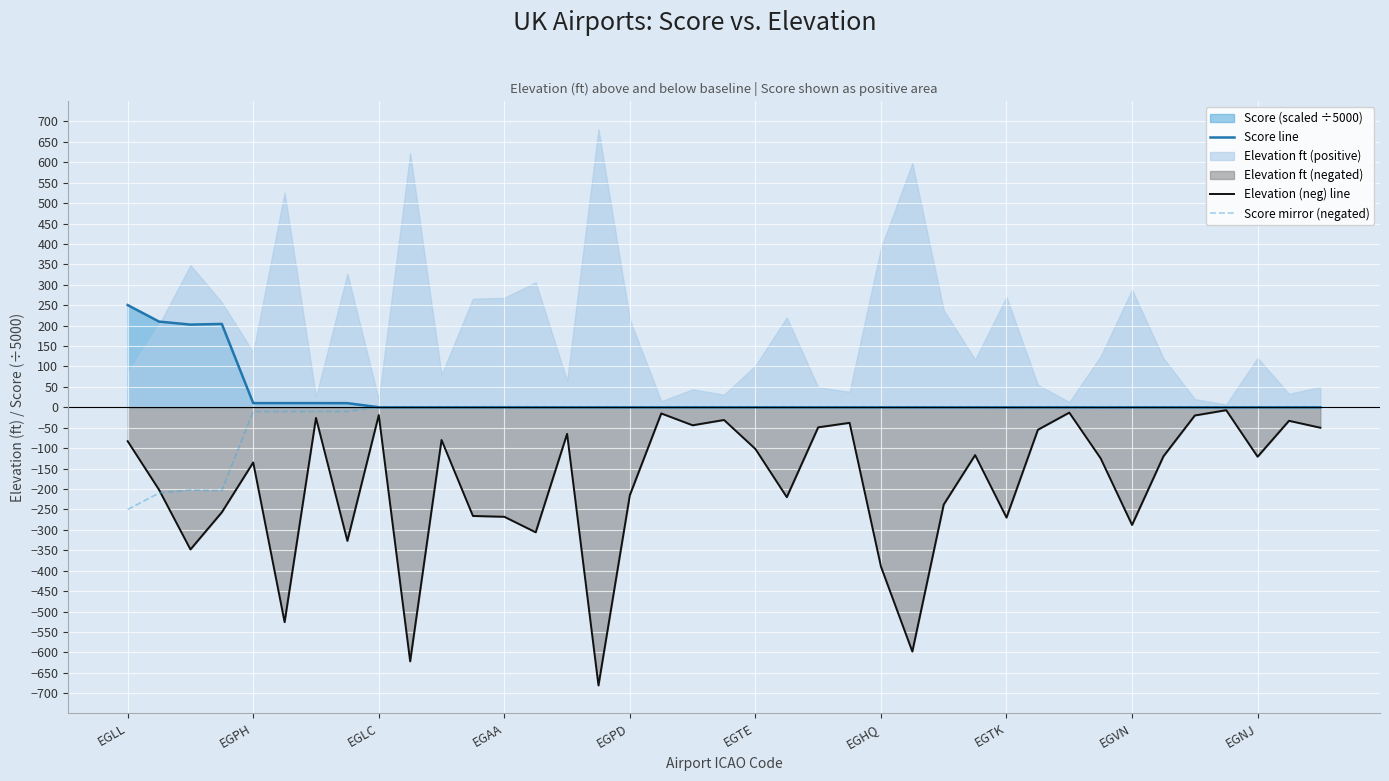

List the series in order of their peak value, highest first.

Score line, Score mirror (negated), Elevation (neg) line